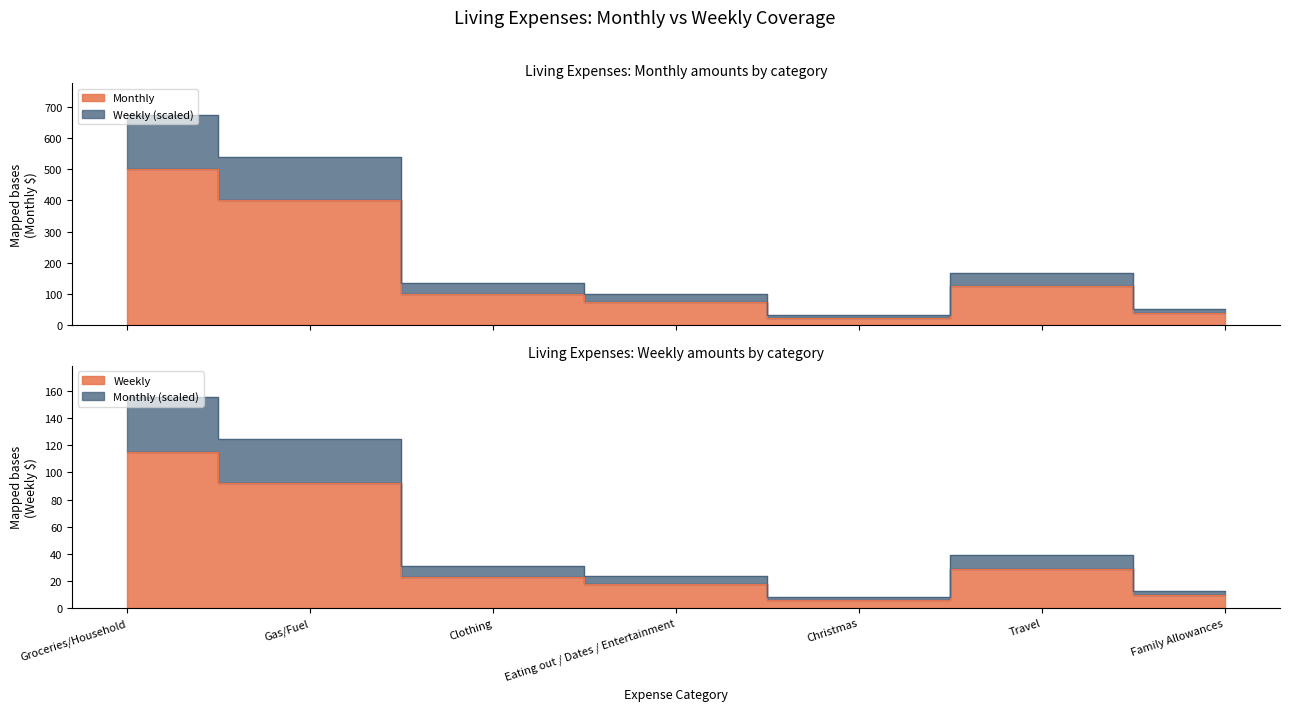

At which category is the sum across all series the highest?

Groceries/Household